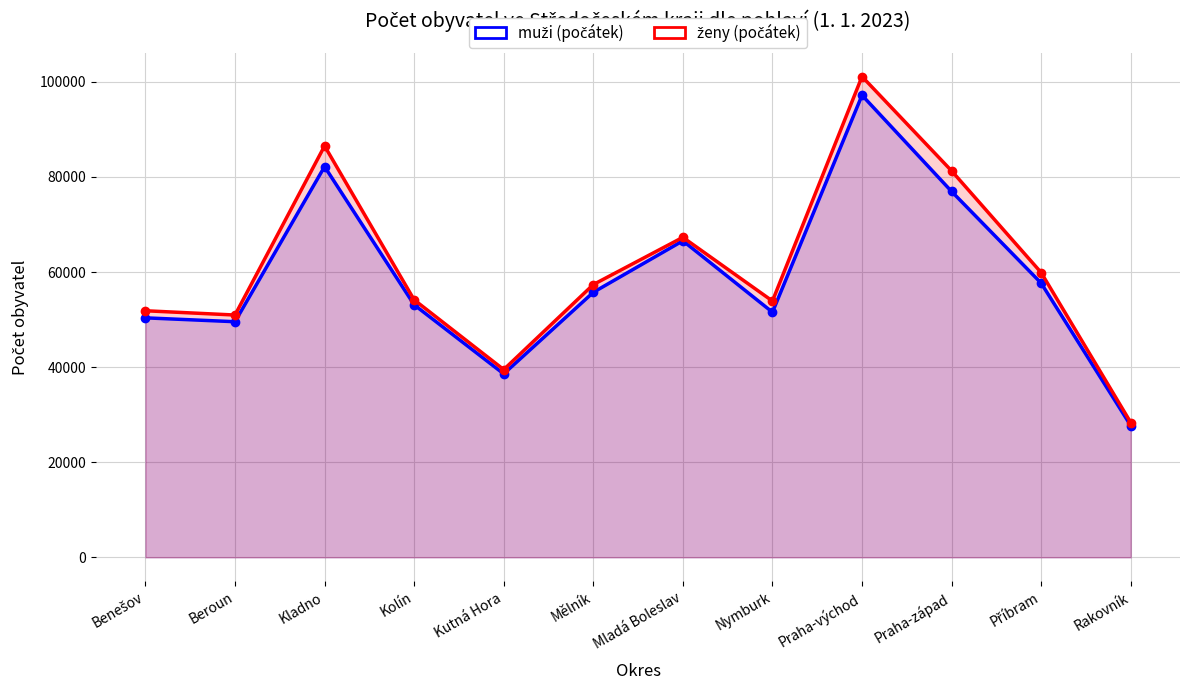

At which label is muži (počátek) closest to 62448?

Mladá Boleslav